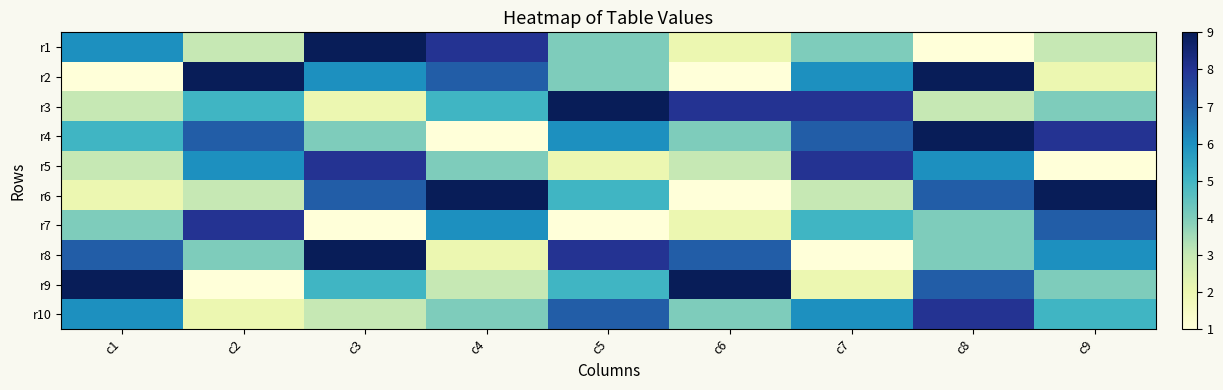

Reading left to right, extract all data points from this chart.

r1: c1=6	c2=3	c3=9	c4=8	c5=4	c6=2	c7=4	c8=1	c9=3
r2: c1=1	c2=9	c3=6	c4=7	c5=4	c6=1	c7=6	c8=9	c9=2
r3: c1=3	c2=5	c3=2	c4=5	c5=9	c6=8	c7=8	c8=3	c9=4
r4: c1=5	c2=7	c3=4	c4=1	c5=6	c6=4	c7=7	c8=9	c9=8
r5: c1=3	c2=6	c3=8	c4=4	c5=2	c6=3	c7=8	c8=6	c9=1
r6: c1=2	c2=3	c3=7	c4=9	c5=5	c6=1	c7=3	c8=7	c9=9
r7: c1=4	c2=8	c3=1	c4=6	c5=1	c6=2	c7=5	c8=4	c9=7
r8: c1=7	c2=4	c3=9	c4=2	c5=8	c6=7	c7=1	c8=4	c9=6
r9: c1=9	c2=1	c3=5	c4=3	c5=5	c6=9	c7=2	c8=7	c9=4
r10: c1=6	c2=2	c3=3	c4=4	c5=7	c6=4	c7=6	c8=8	c9=5